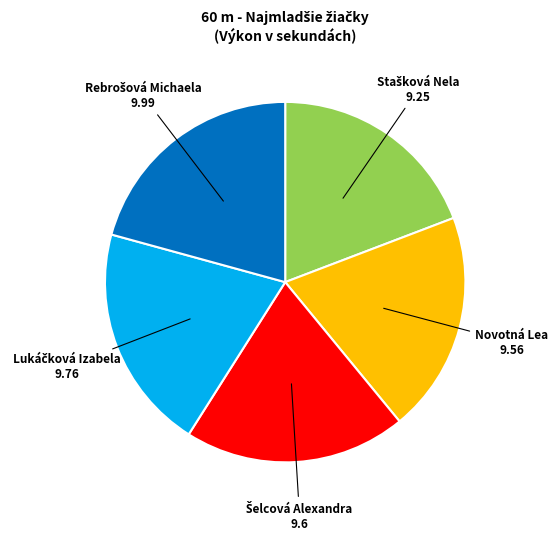

Does any single category account for the majority?

No